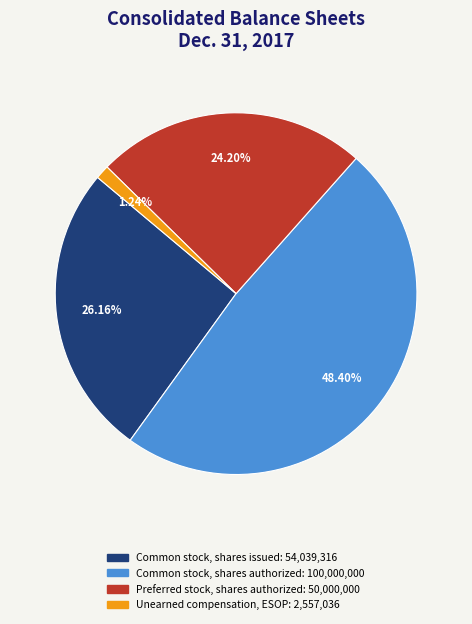

Is there a majority slice in this chart?

No